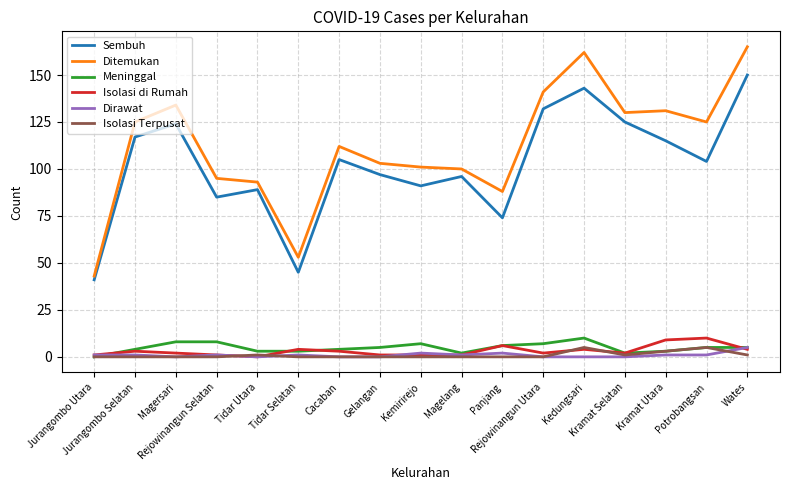

Which category has the highest value in the Sembuh series?

Wates